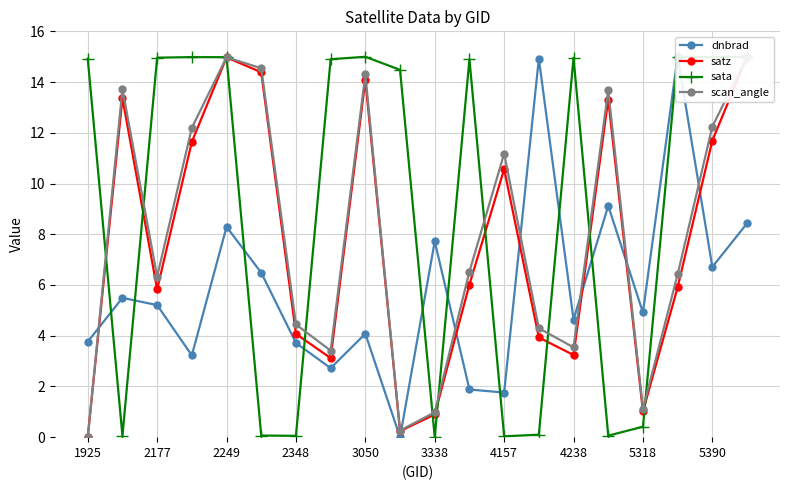

What is the total value across all series at 2177?

32.6